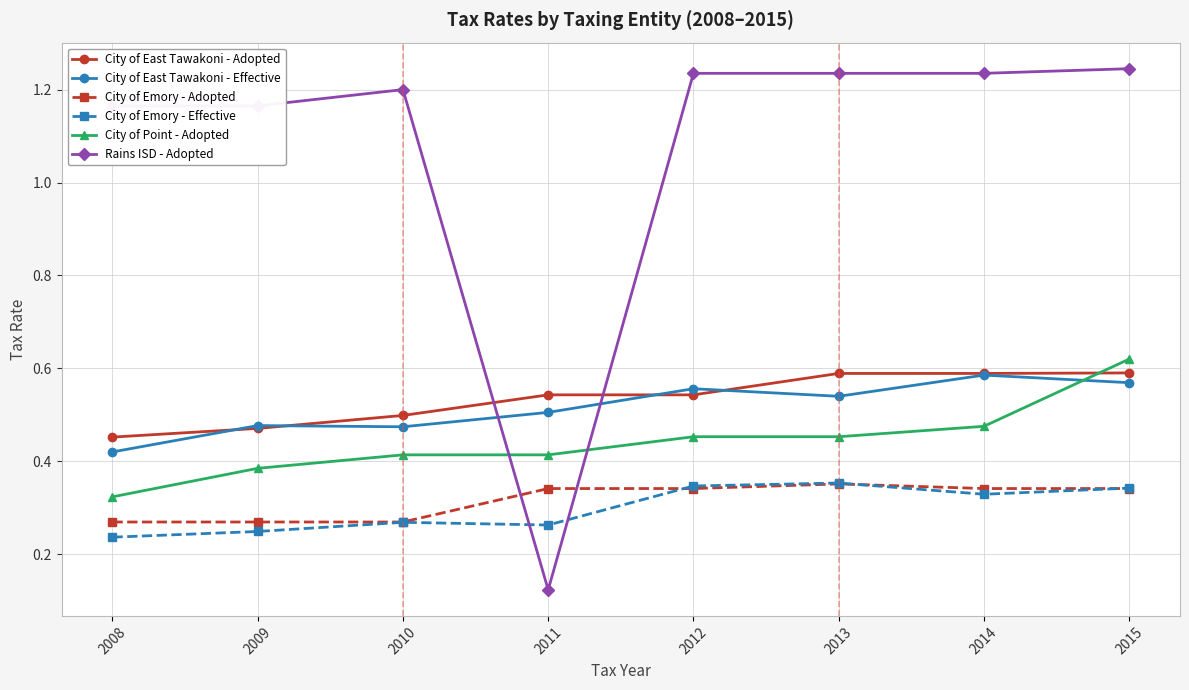

Which series ends up on top after the final intersection of City of East Tawakoni - Adopted and City of Point - Adopted?

City of Point - Adopted